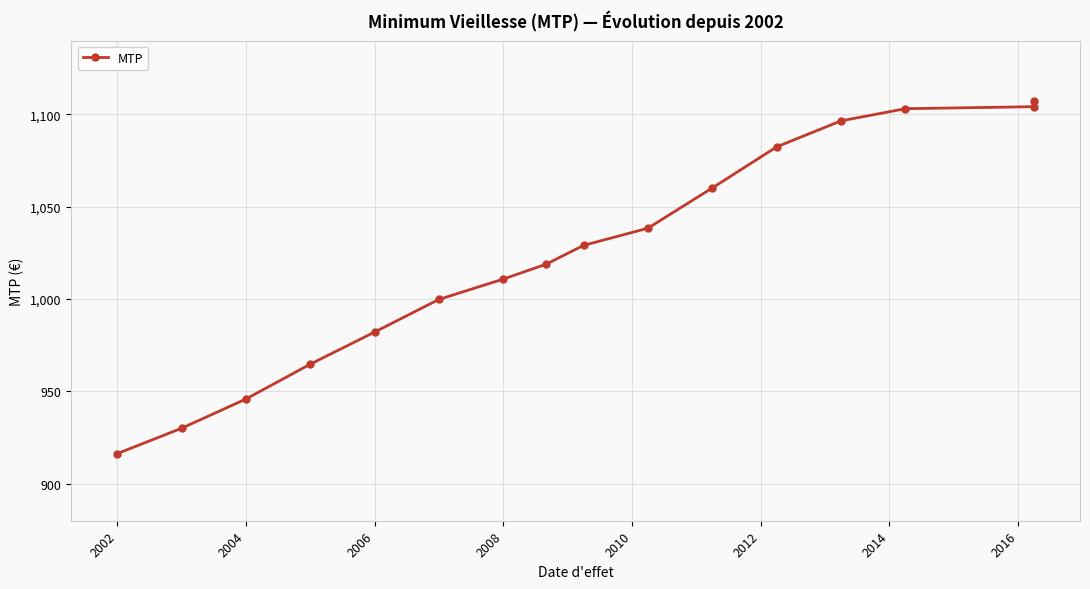

How many data points does each series have?

16